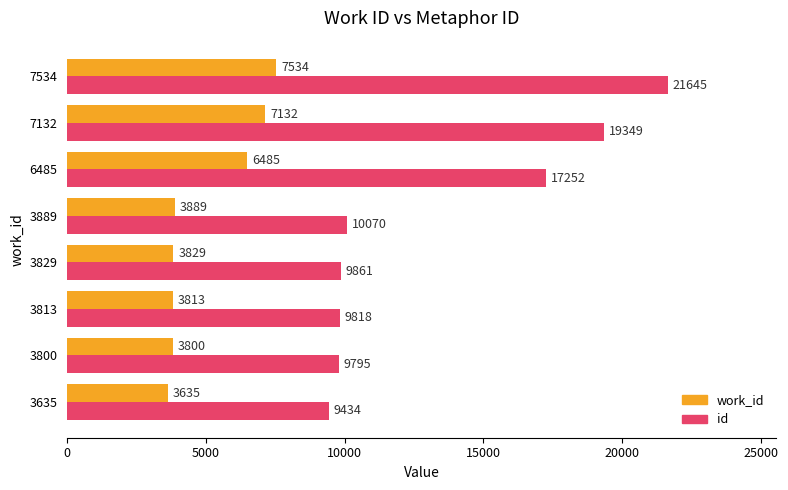

What value does the work_id series have at 7534, to the nearest 10?

7530